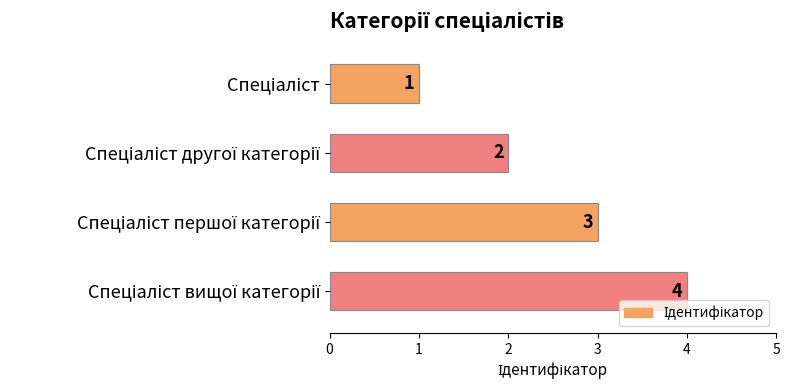

How many values are between 2 and 4?

3